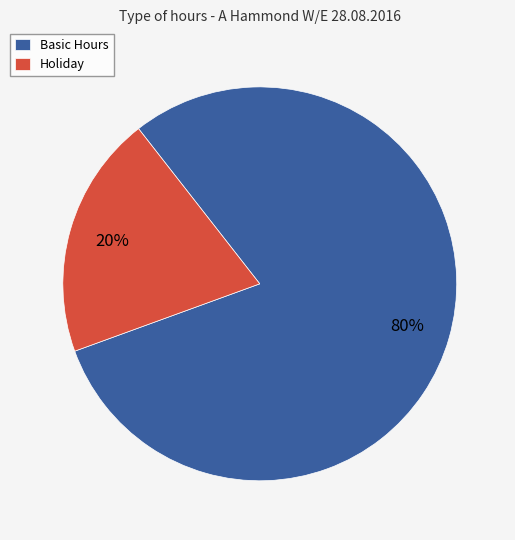

Which has a higher value, Basic Hours or Holiday?

Basic Hours